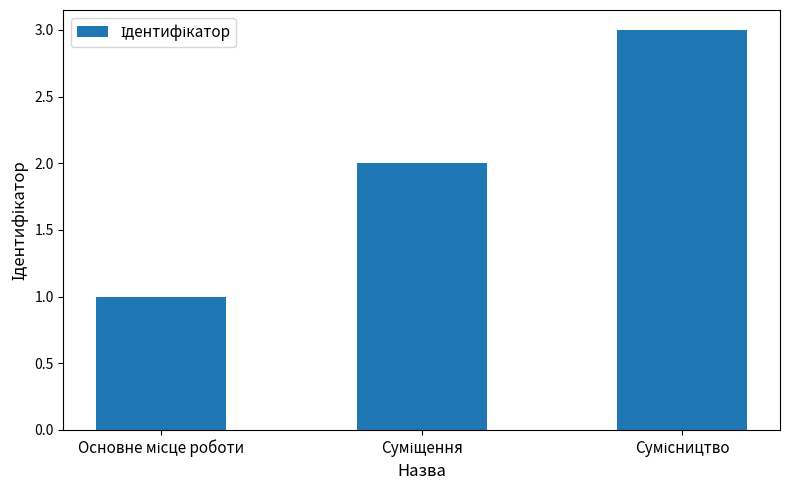

Reading left to right, transcribe all the data shown in this chart.

1	2	3